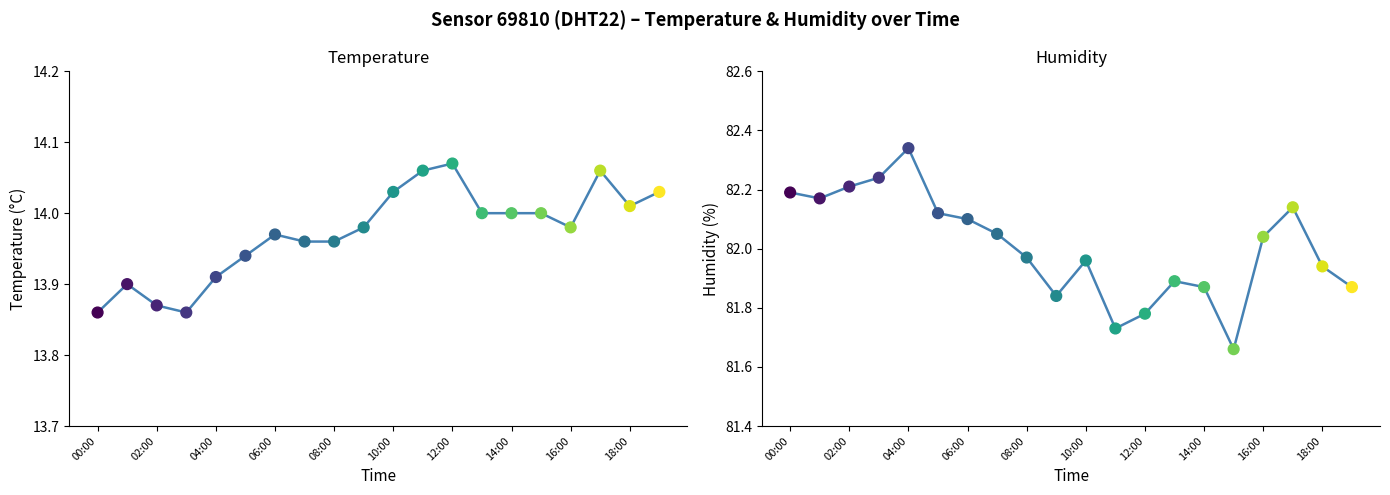

Which series has the largest total across all categories?

humidity